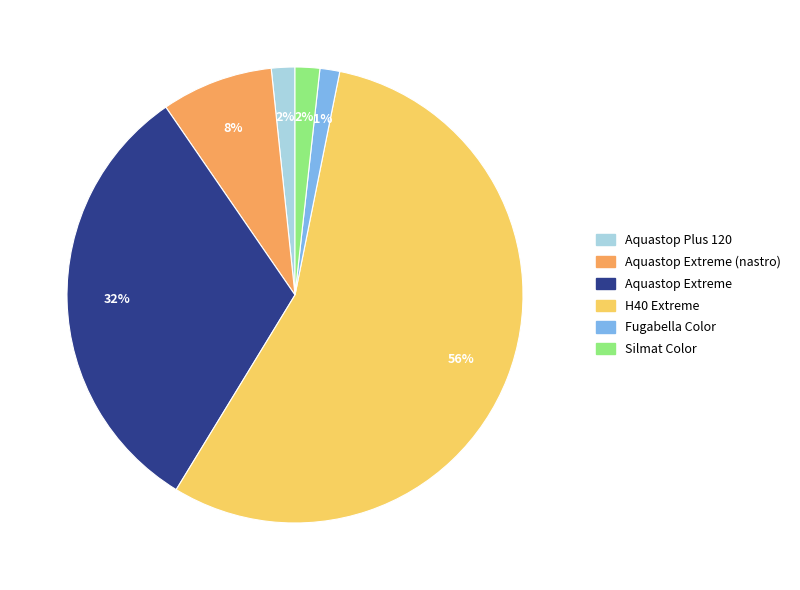

What is the majority slice?

H40 Extreme